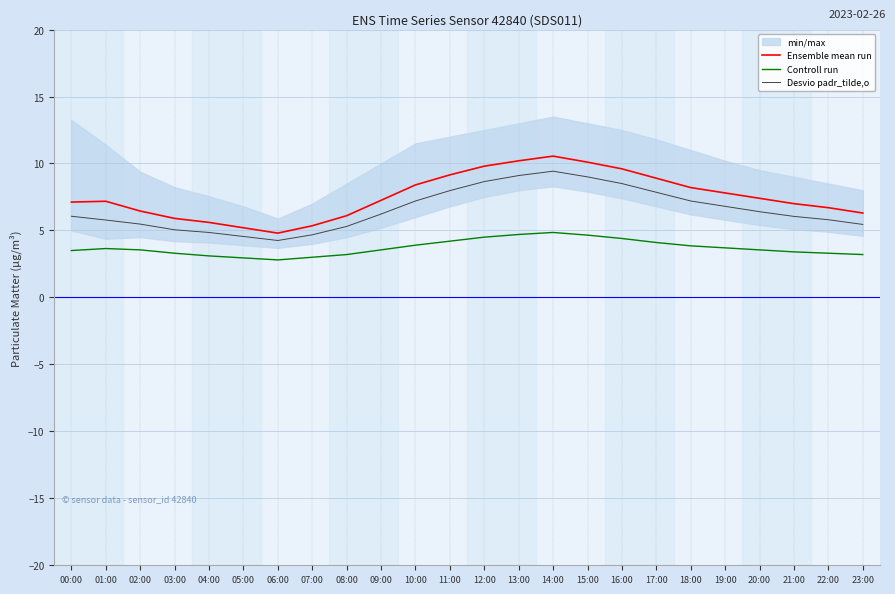

Does the chart display data point markers on the line(s)?

No